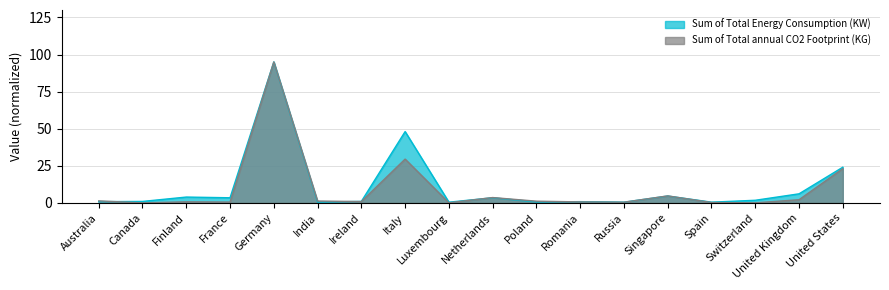

What is the value of the Sum of Total annual CO2 Footprint (KG) point at the 6th from the left?

1.3